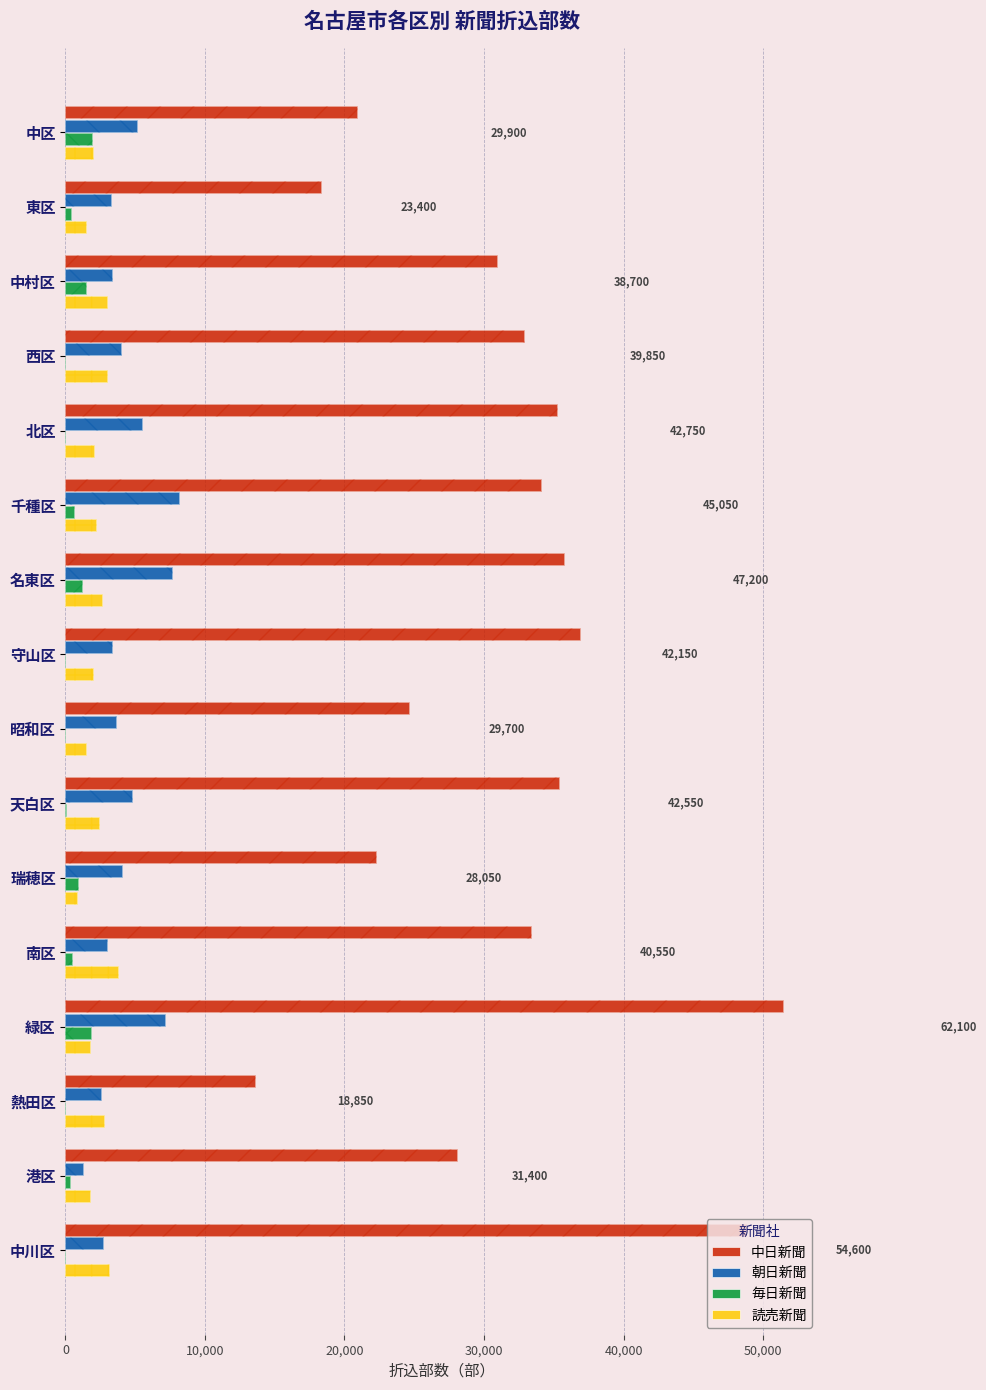

What are all the series names shown in the legend?

中日新聞, 朝日新聞, 毎日新聞, 読売新聞